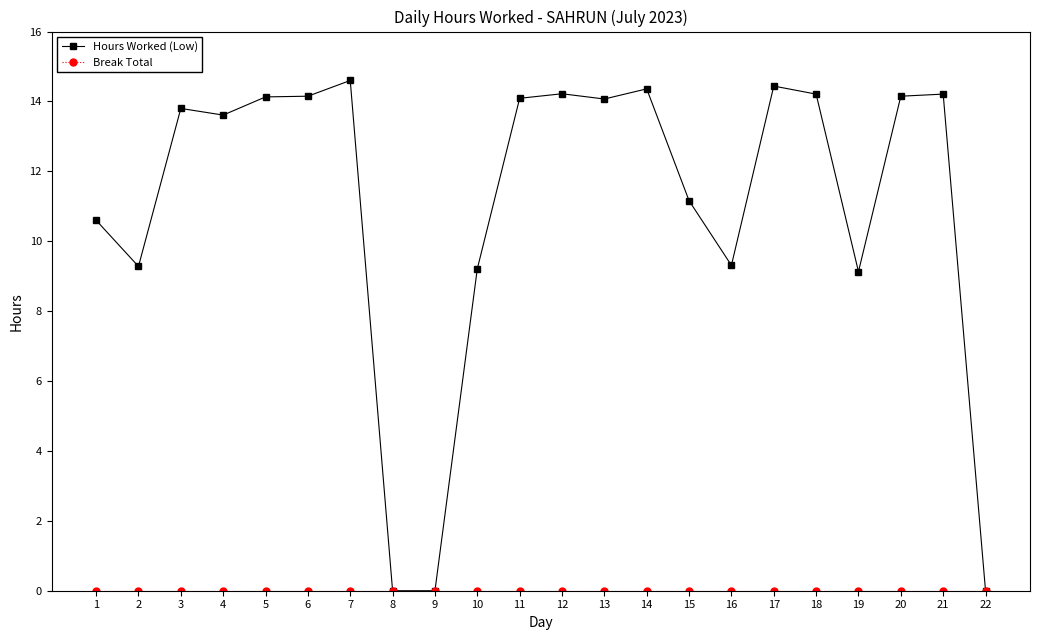

Which series has the largest total across all categories?

Hours Worked (Low)